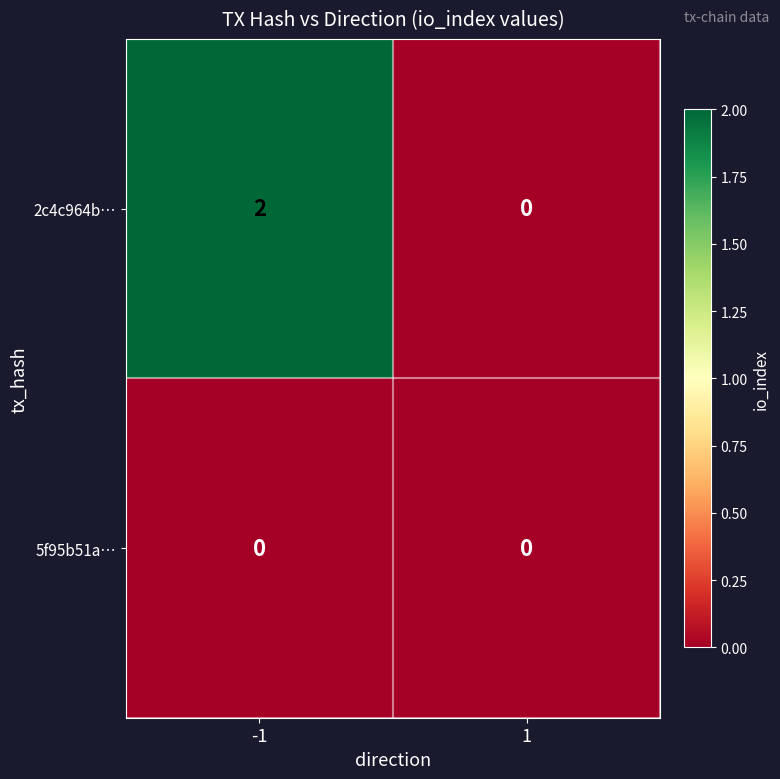

How many series are shown in this chart?

2